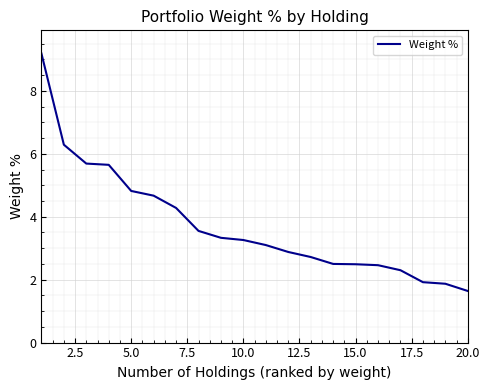

What is the minimum value shown in the chart?

1.6